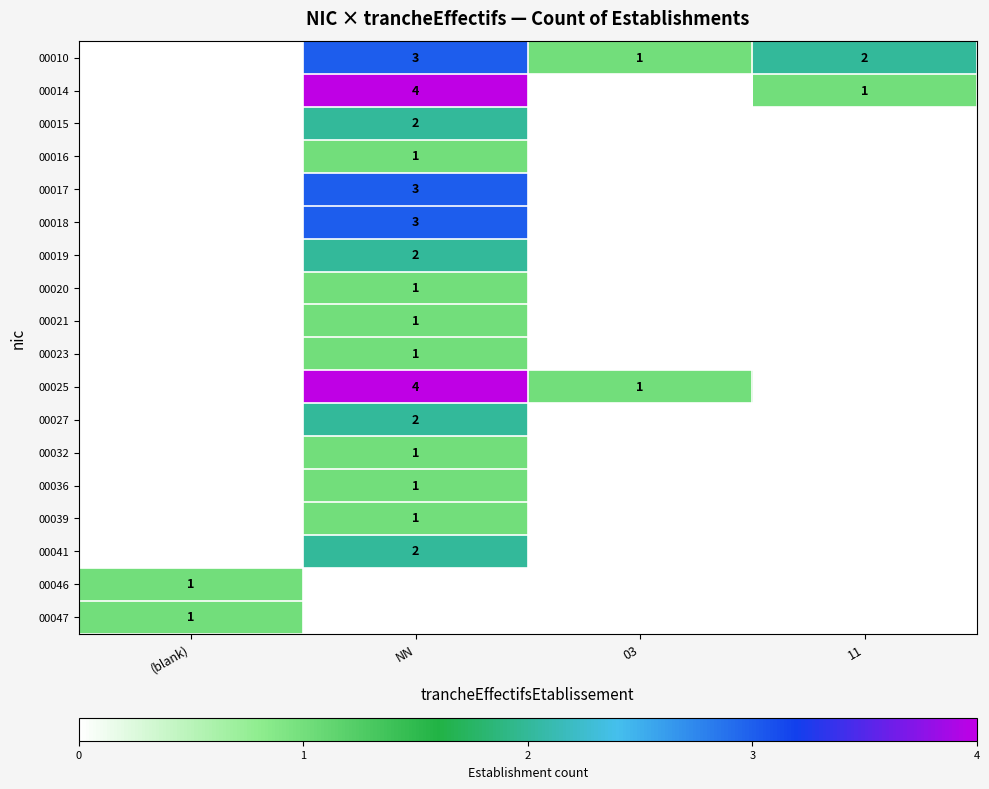

What is the difference between the highest and lowest values at NN?

4